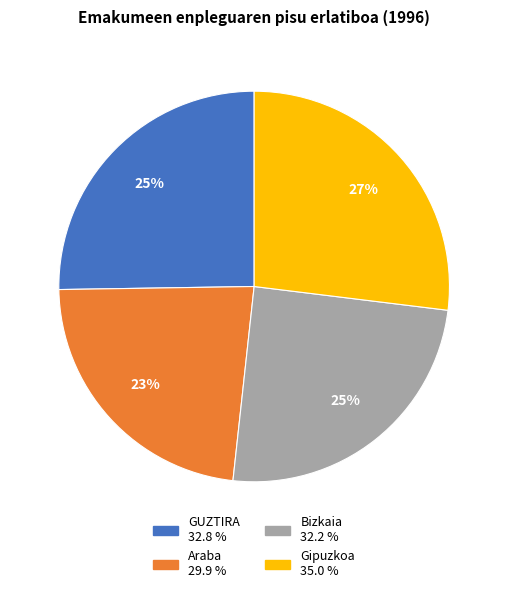

True or false: GUZTIRA accounts for 38% of the total.

False